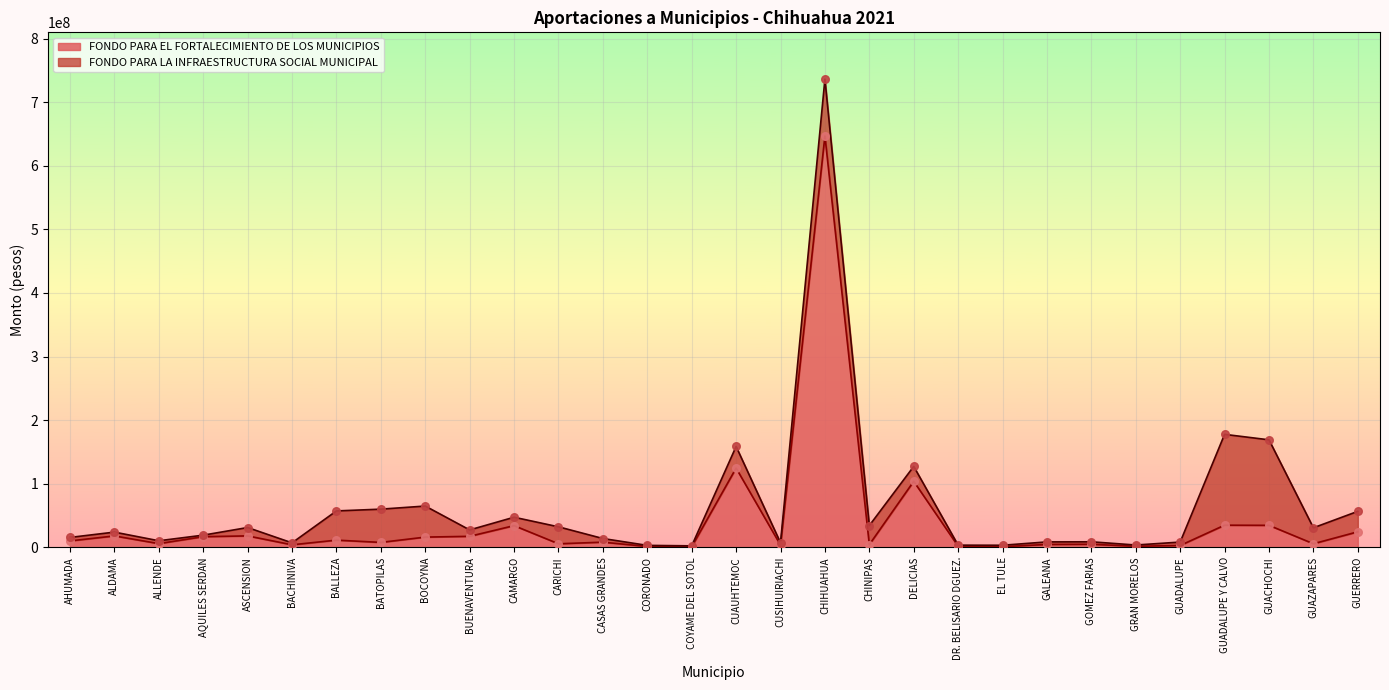

Between GUADALUPE and GRAN MORELOS, which is larger?

GUADALUPE